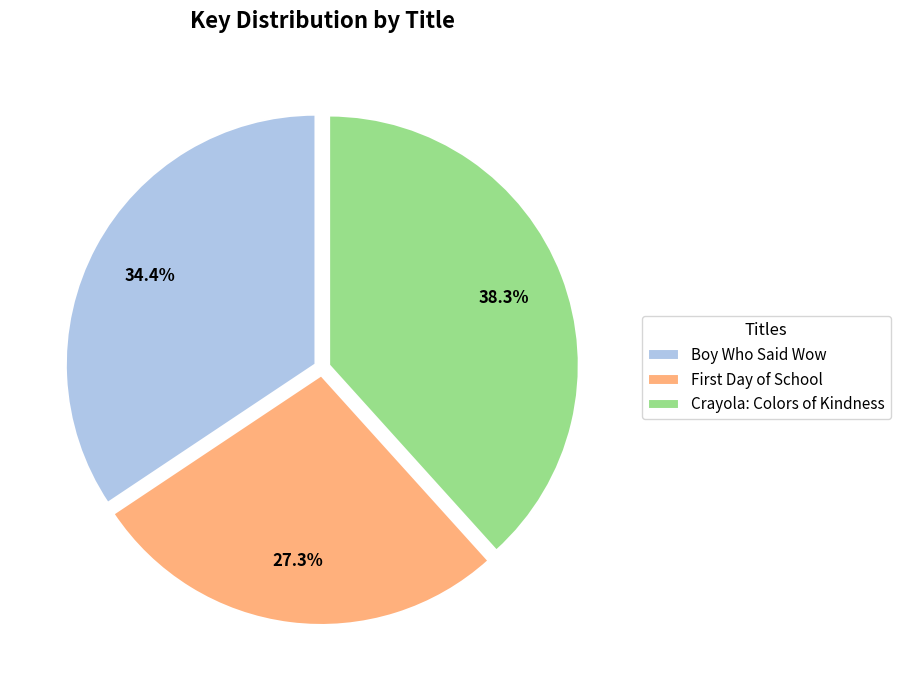

Which has a higher value, Crayola: Colors of Kindness or Boy Who Said Wow?

Crayola: Colors of Kindness